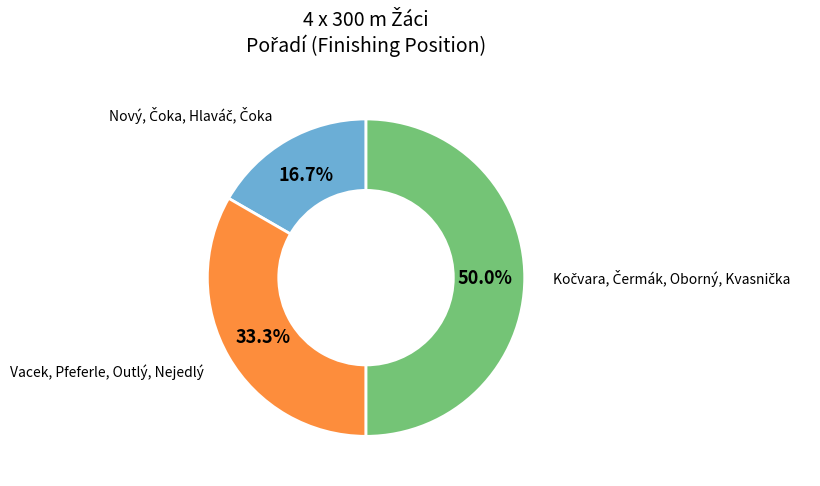

Does Vacek, Pfeferle, Outlý, Nejedlý represent more than half of the total?

No